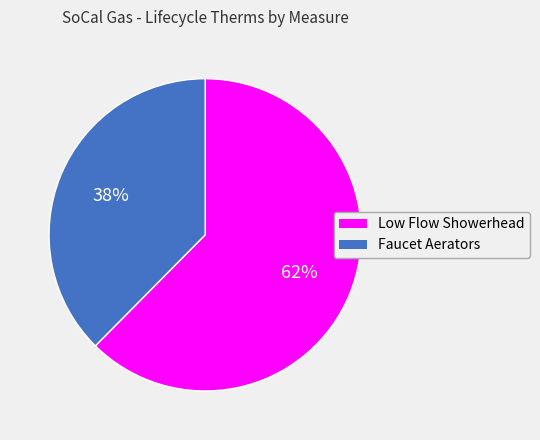

Does any single category account for the majority?

Yes